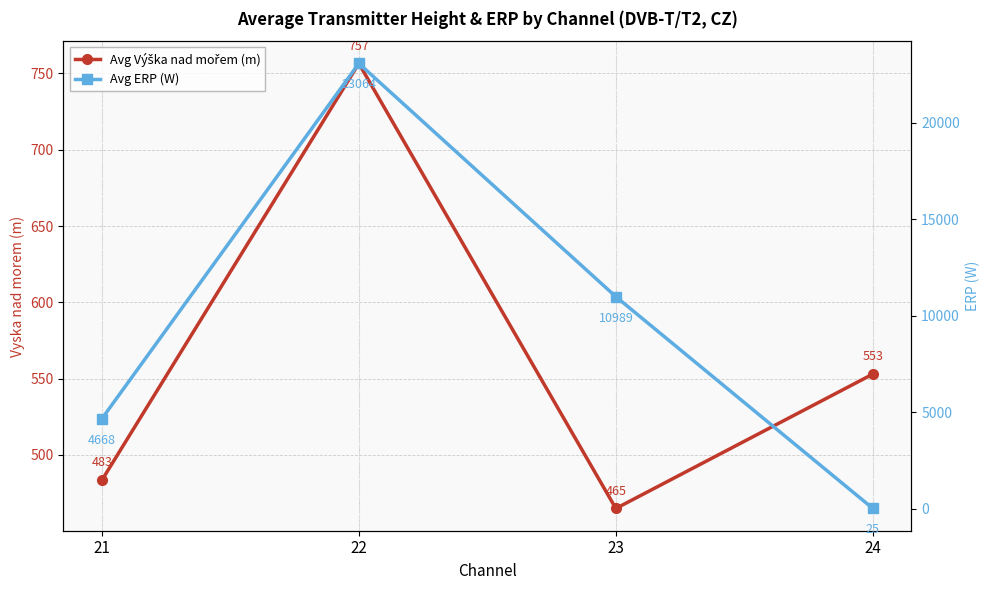

What is the value of the Avg ERP (W) point at the 4th from the left?

25.0